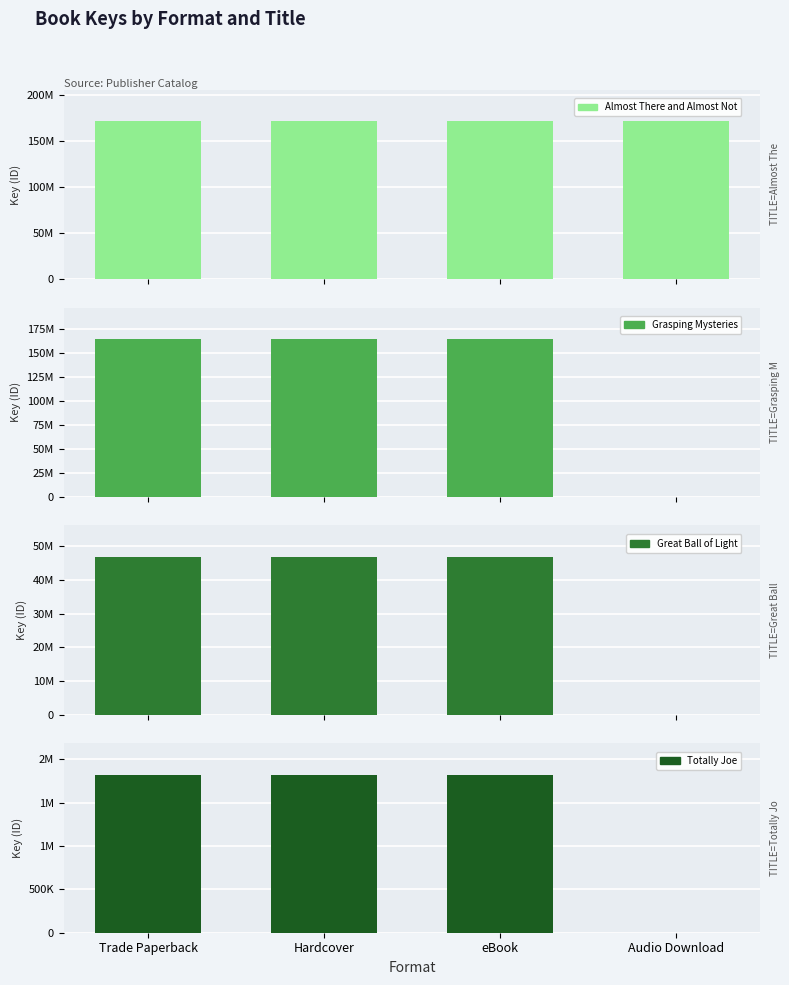

Reading left to right, transcribe all the data shown in this chart.

Almost There and Almost Not: Trade Paperback=171714871	Hardcover=171714871	eBook=171714871	Audio Download=171714871
Grasping Mysteries: Trade Paperback=164618759	Hardcover=164618759	eBook=164618759	Audio Download=0
Great Ball of Light: Trade Paperback=46804790	Hardcover=46804790	eBook=46804790	Audio Download=0
Totally Joe: Trade Paperback=1819390	Hardcover=1819390	eBook=1819390	Audio Download=0